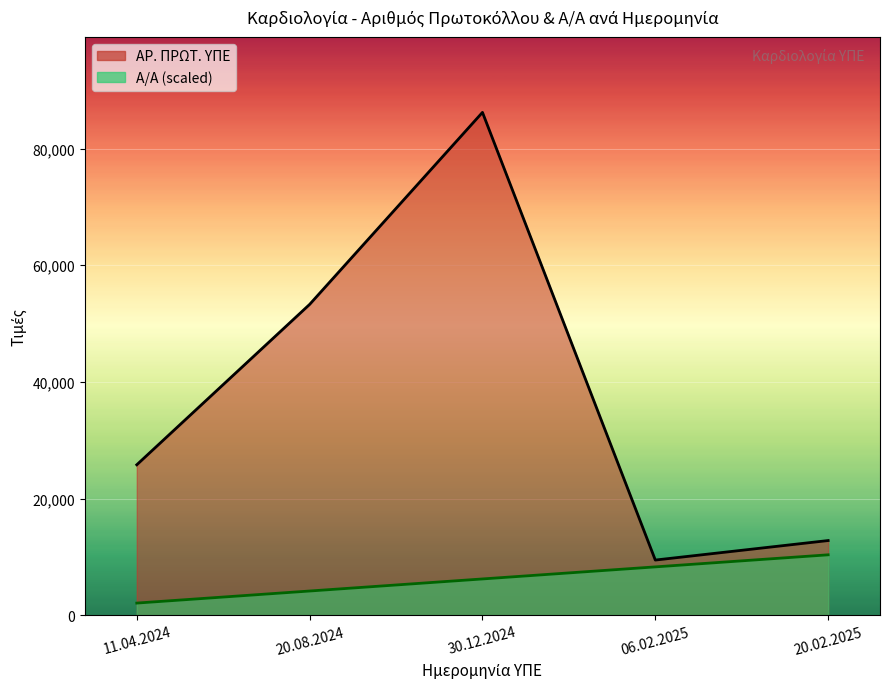

True or false: ΑΡ. ΠΡΩΤ. ΥΠΕ has more than 0 interior local peaks.

True